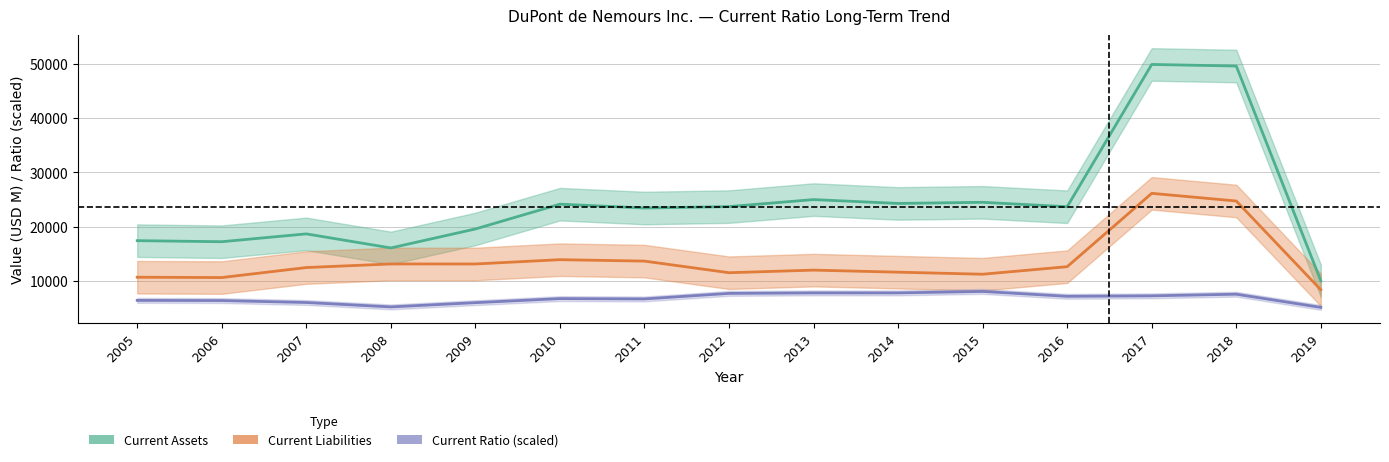

True or false: Current Liabilities has a value of 14027 at 2017.

False